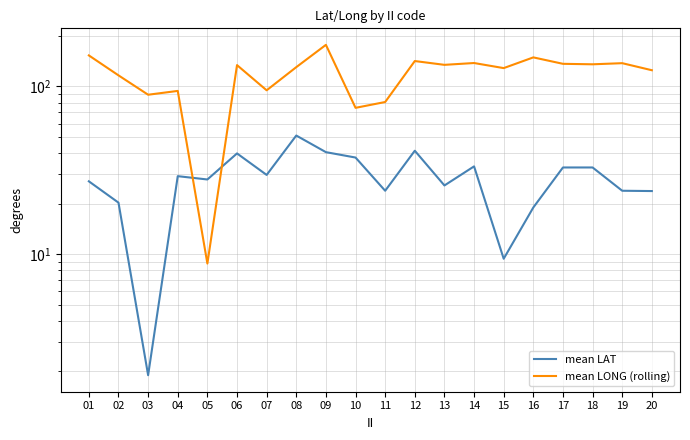

List the series in order of their peak value, highest first.

mean LONG (rolling), mean LAT